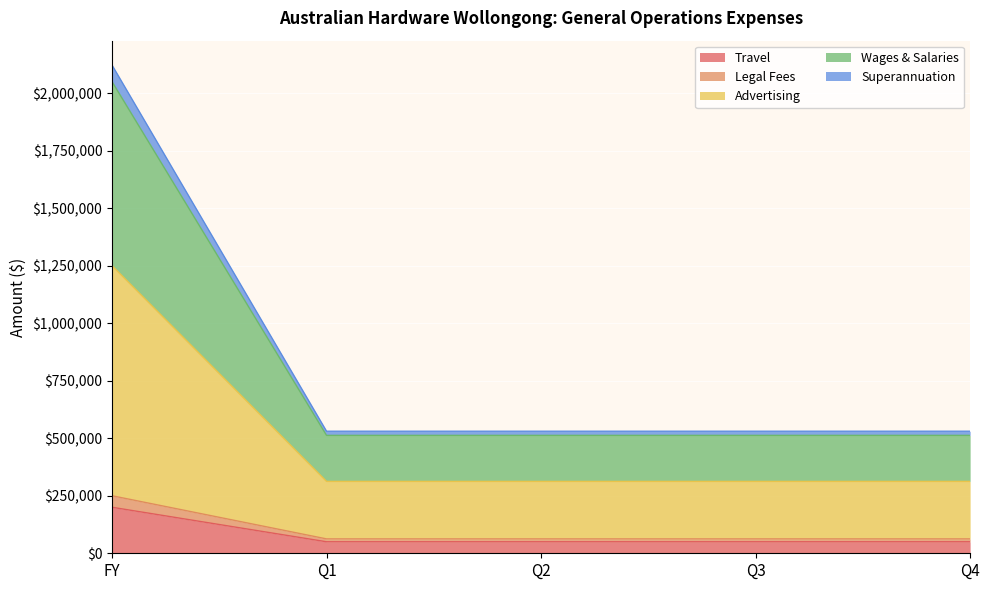

What is the label of the 2nd point from the right?

Q3